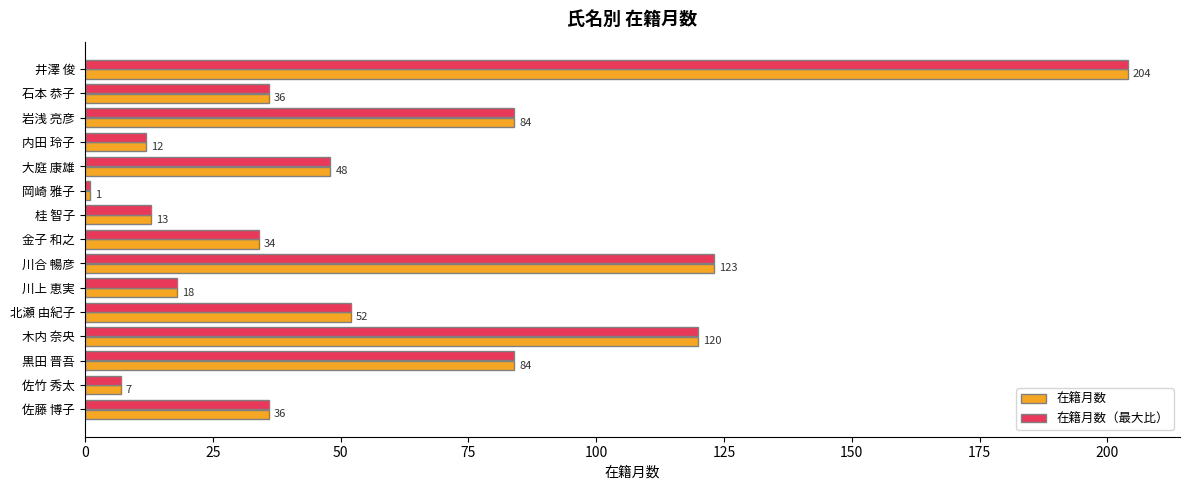

Which category has the lowest value in the 在籍月数（最大比） series?

岡崎 雅子